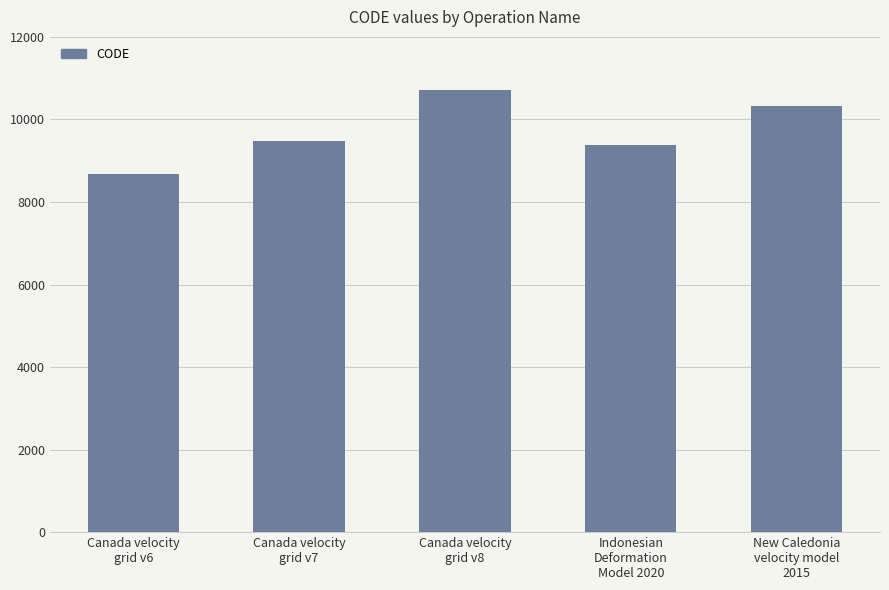

How many bars are there in total?

5